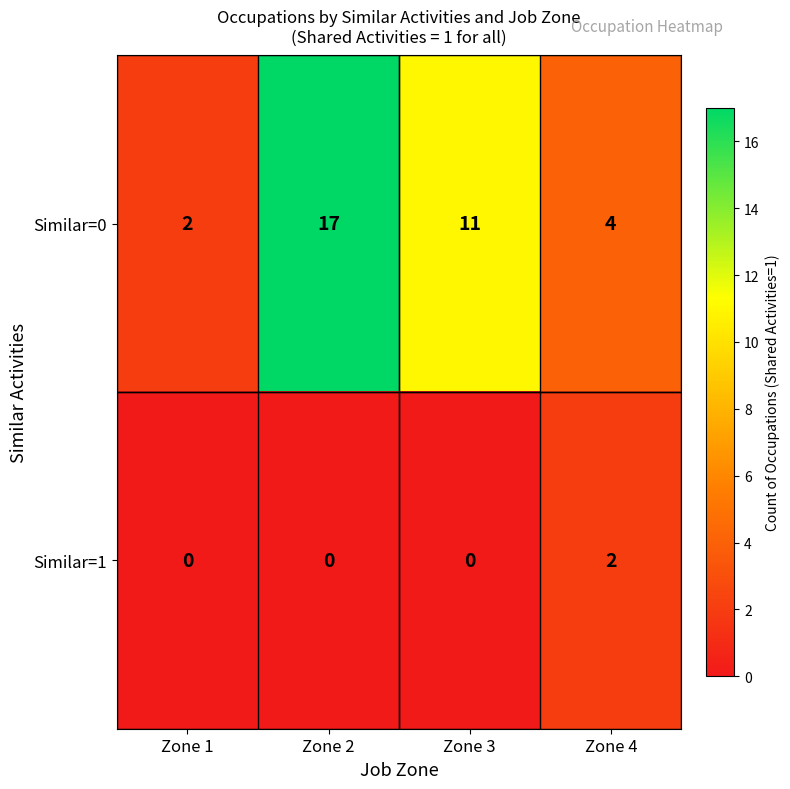

Which series has the widest spread of values?

Similar=0